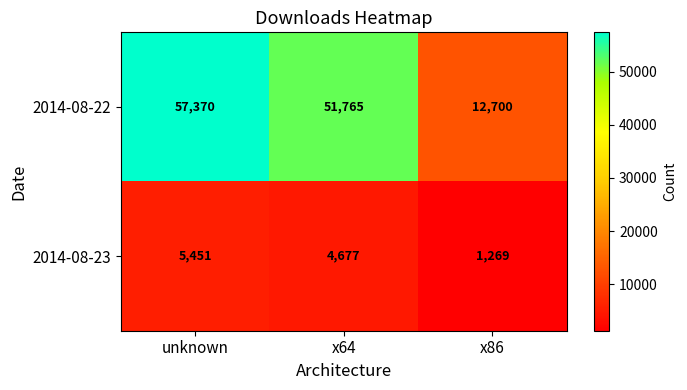

What is the smallest value displayed?

1269